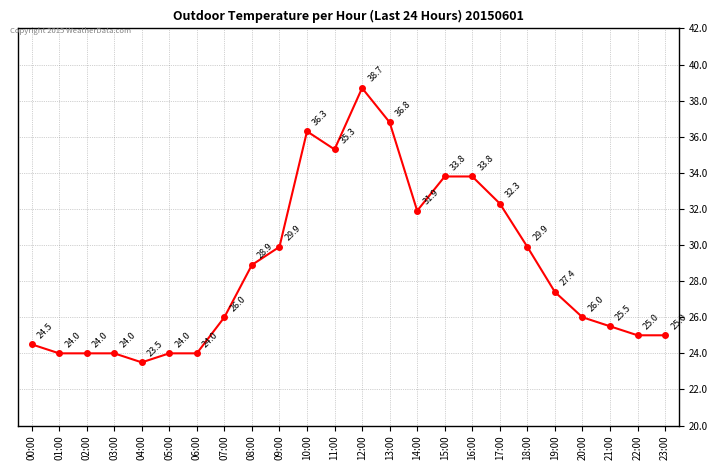

True or false: the data shows 18.4 at 16:00.

False